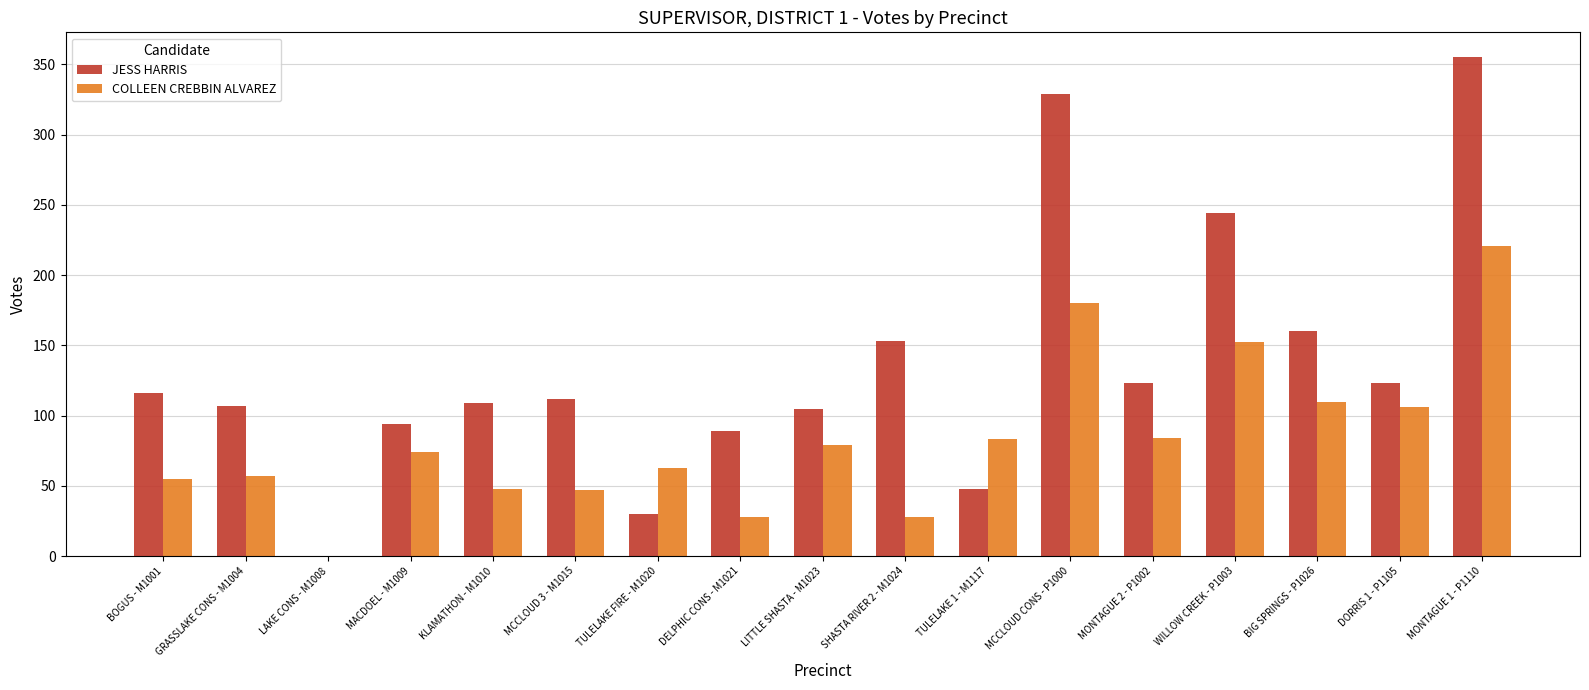

Which series has the largest total across all categories?

JESS HARRIS